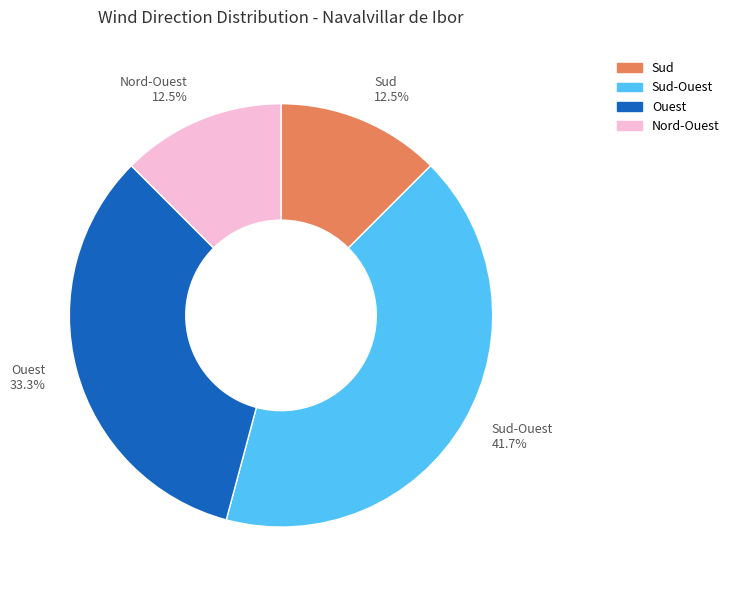

To the nearest percent, what is the difference between the largest and smallest slice percentages?

29%